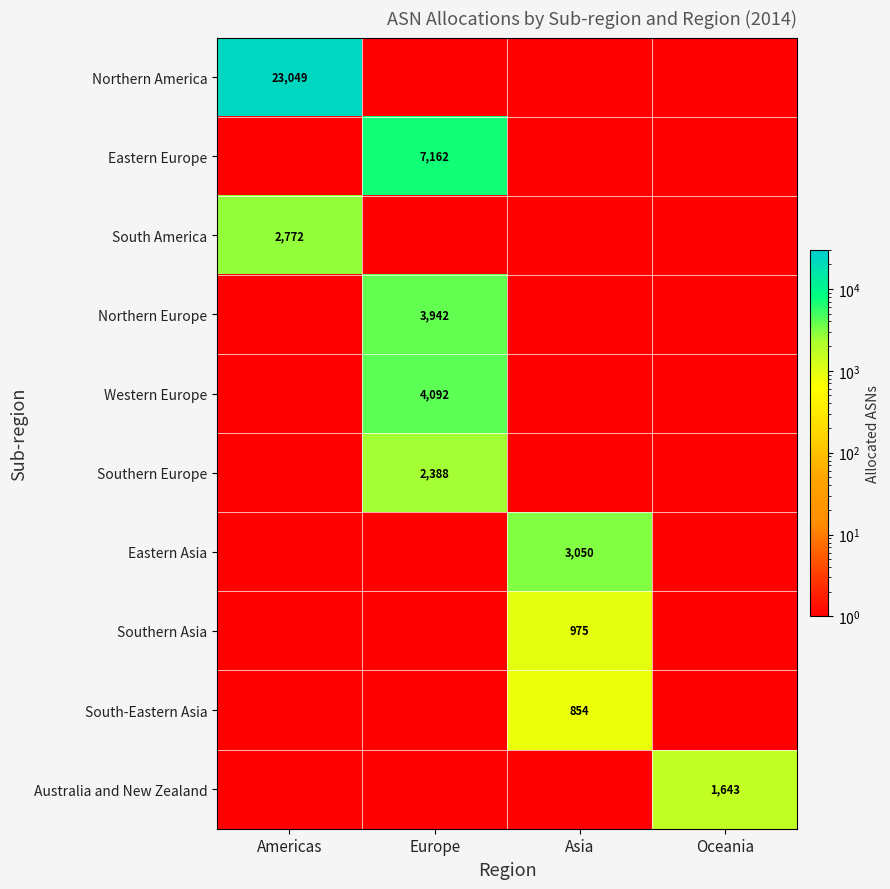

True or false: Western Europe has a value of 4092.0 at Europe.

True